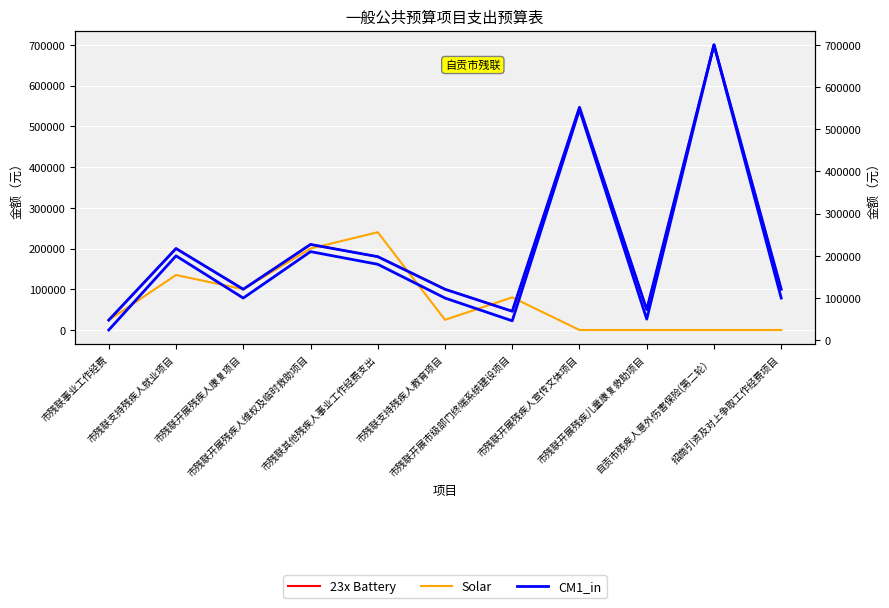

At how many categories does at least one series exceed 134734?

5